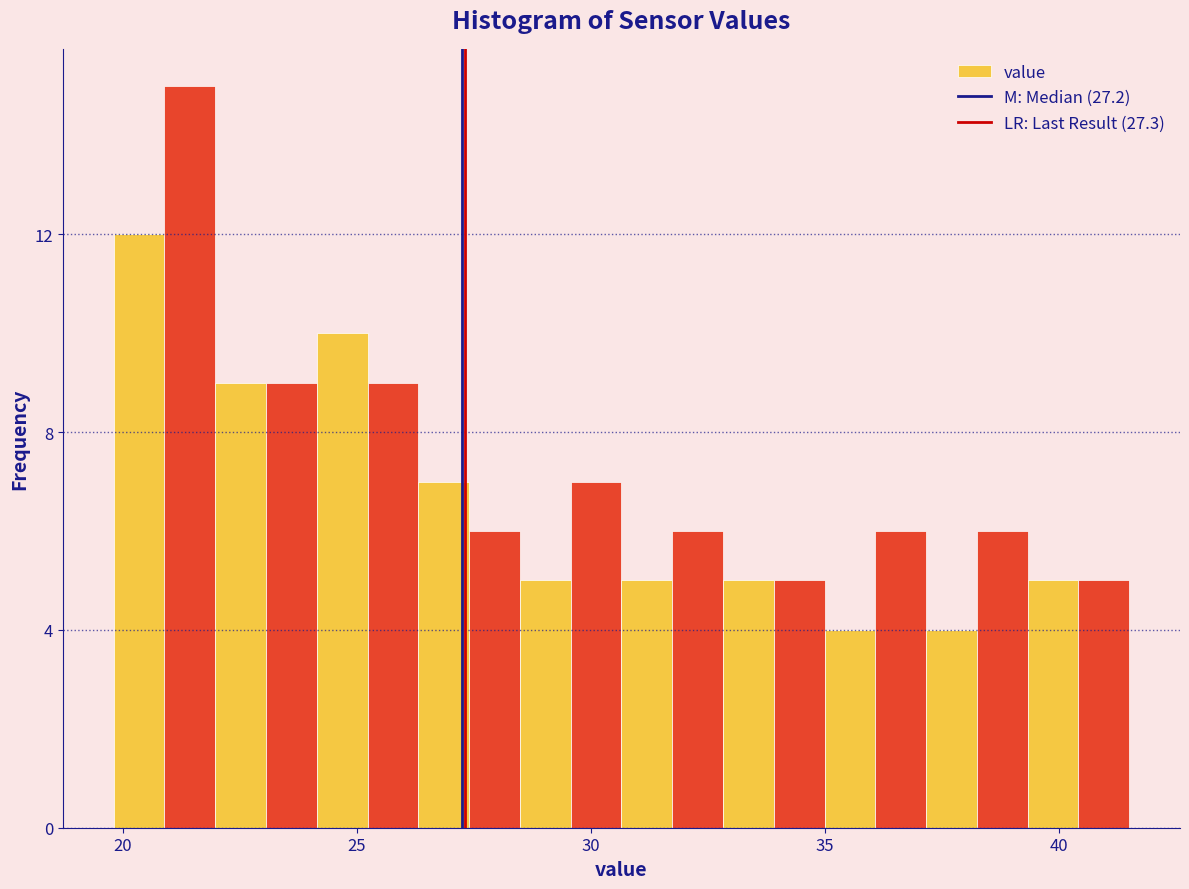

Around what value on the x-axis is the tallest bar? Give the approximate position of its centre, as read against the axis.

21.5